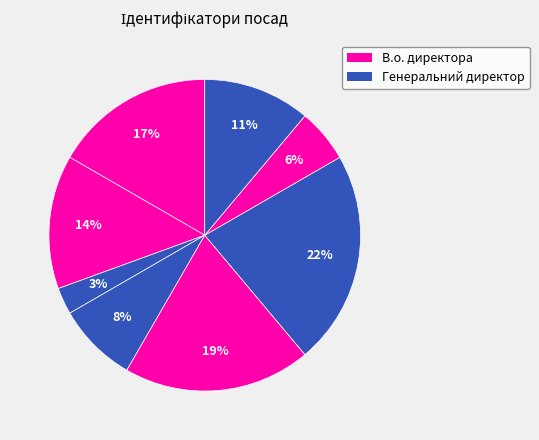

Count the number of slices in the pie.

8